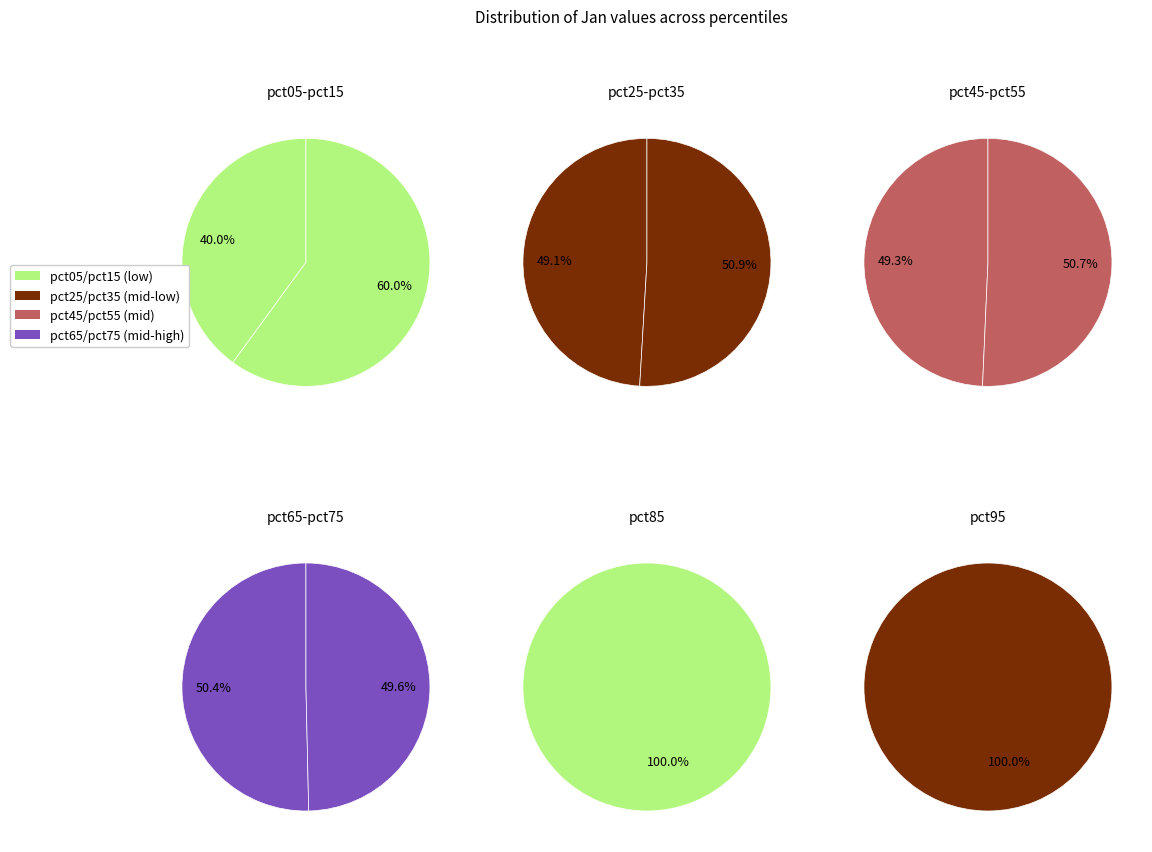

Does pct45 account for over 50% of the chart?

No